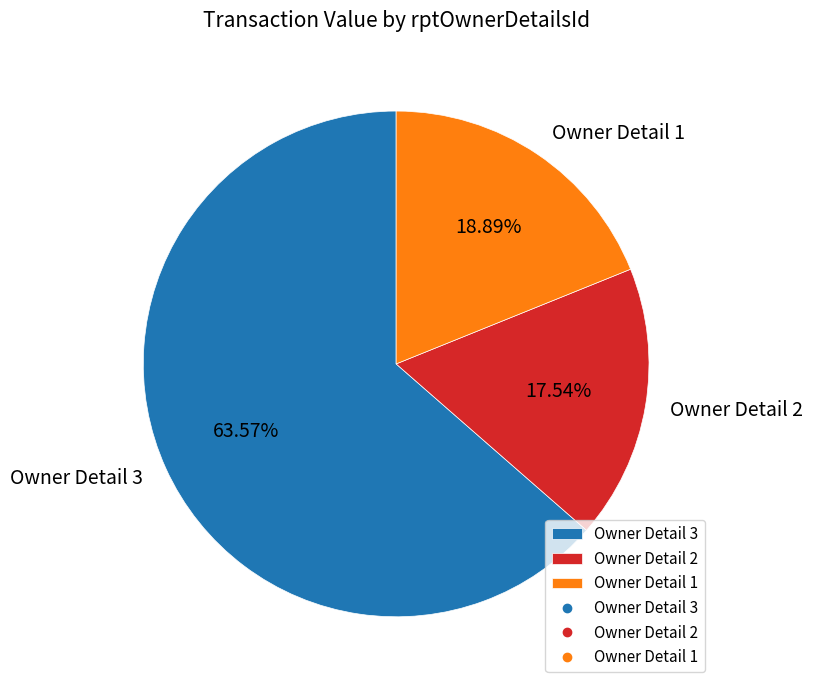

Is the sum of Owner Detail 2 and Owner Detail 1 greater than half?

No